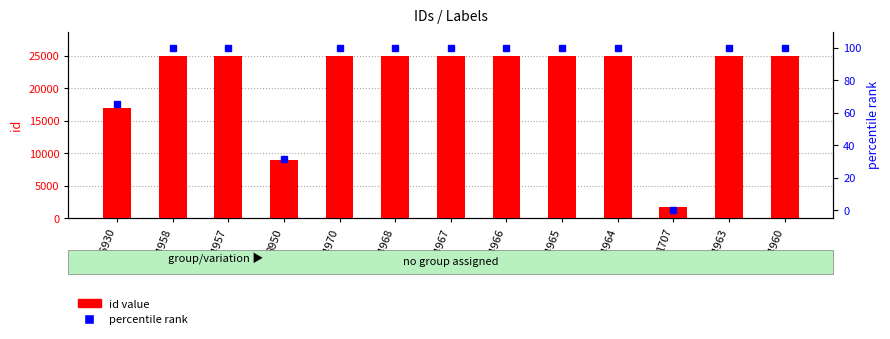

List the labels in order of id value value, smallest first.

1707, 8950, 16930, 24957, 24958, 24960, 24963, 24964, 24965, 24966, 24967, 24968, 24970